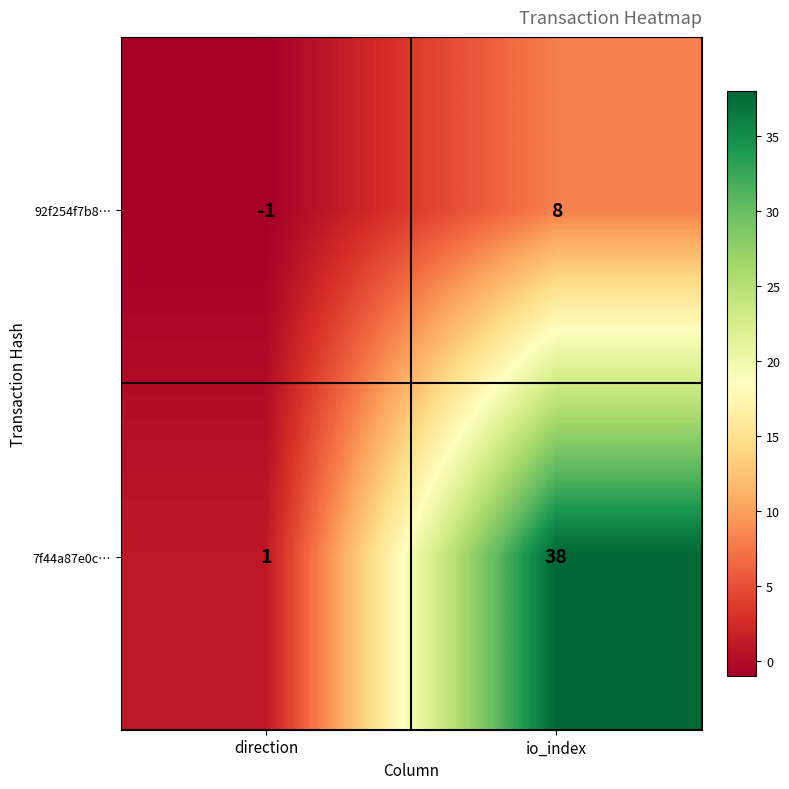

Is it true that 92f254f7b8… equals 8 at io_index?

True